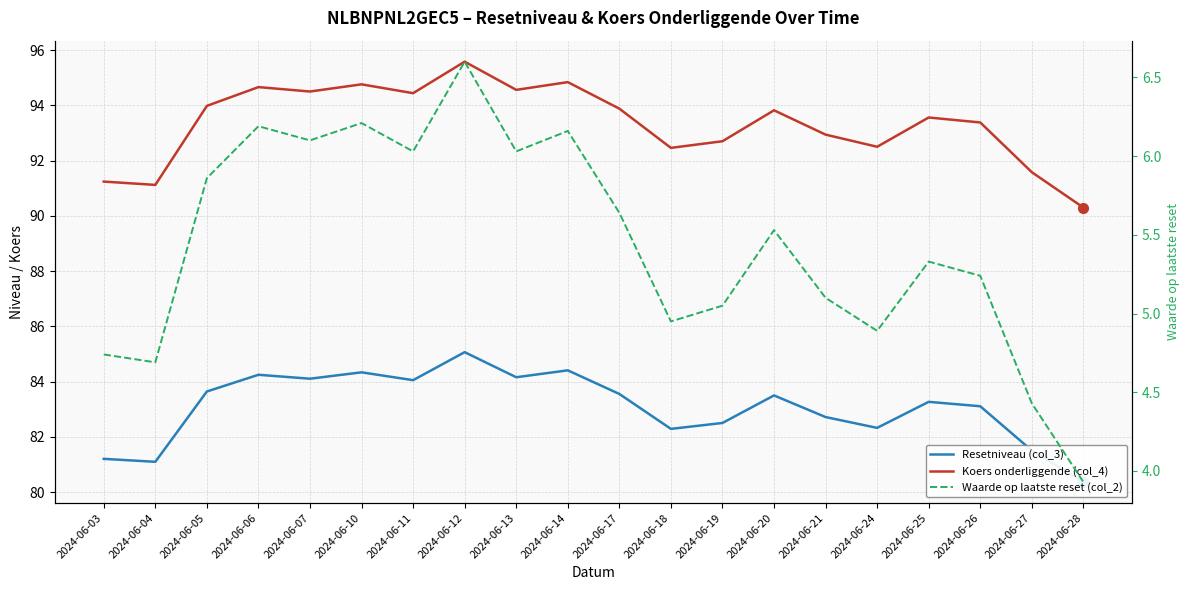

What value does the Koers onderliggende (col_4) series have at 2024-06-04?

91.1